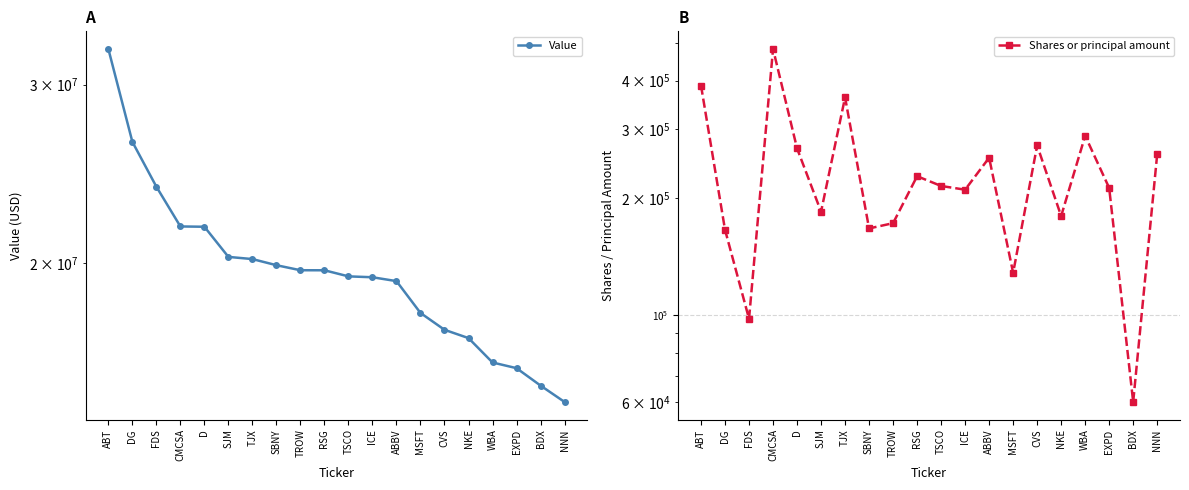

List the series in order of their overall mean, lowest first.

Shares or principal amount, Value